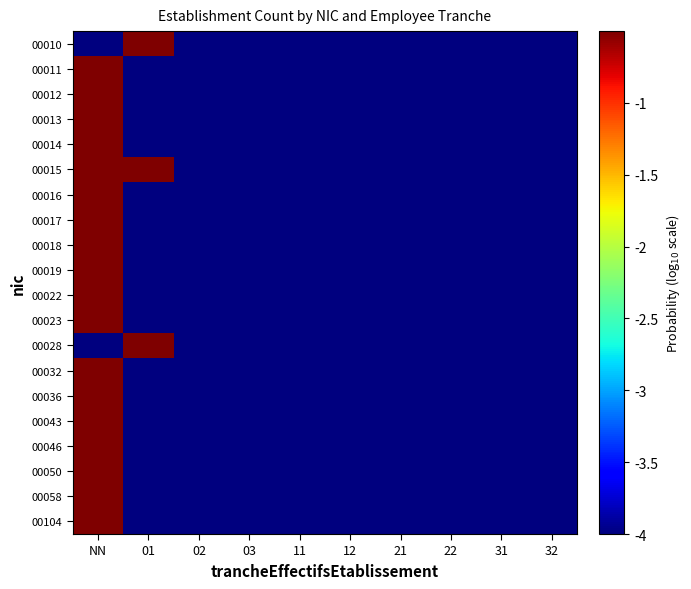

Reading left to right, transcribe all the data shown in this chart.

00010: NN=-4.0	01=0.3	02=-4.0	03=-4.0	11=-4.0	12=-4.0	21=-4.0	22=-4.0	31=-4.0	32=-4.0
00011: NN=0.3	01=-4.0	02=-4.0	03=-4.0	11=-4.0	12=-4.0	21=-4.0	22=-4.0	31=-4.0	32=-4.0
00012: NN=0.3	01=-4.0	02=-4.0	03=-4.0	11=-4.0	12=-4.0	21=-4.0	22=-4.0	31=-4.0	32=-4.0
00013: NN=0.3	01=-4.0	02=-4.0	03=-4.0	11=-4.0	12=-4.0	21=-4.0	22=-4.0	31=-4.0	32=-4.0
00014: NN=0.5	01=-4.0	02=-4.0	03=-4.0	11=-4.0	12=-4.0	21=-4.0	22=-4.0	31=-4.0	32=-4.0
00015: NN=0.3	01=0.0	02=-4.0	03=-4.0	11=-4.0	12=-4.0	21=-4.0	22=-4.0	31=-4.0	32=-4.0
00016: NN=0.5	01=-4.0	02=-4.0	03=-4.0	11=-4.0	12=-4.0	21=-4.0	22=-4.0	31=-4.0	32=-4.0
00017: NN=0.3	01=-4.0	02=-4.0	03=-4.0	11=-4.0	12=-4.0	21=-4.0	22=-4.0	31=-4.0	32=-4.0
00018: NN=0.6	01=-4.0	02=-4.0	03=-4.0	11=-4.0	12=-4.0	21=-4.0	22=-4.0	31=-4.0	32=-4.0
00019: NN=0.5	01=-4.0	02=-4.0	03=-4.0	11=-4.0	12=-4.0	21=-4.0	22=-4.0	31=-4.0	32=-4.0
00022: NN=0.0	01=-4.0	02=-4.0	03=-4.0	11=-4.0	12=-4.0	21=-4.0	22=-4.0	31=-4.0	32=-4.0
00023: NN=0.0	01=-4.0	02=-4.0	03=-4.0	11=-4.0	12=-4.0	21=-4.0	22=-4.0	31=-4.0	32=-4.0
00028: NN=-4.0	01=0.0	02=-4.0	03=-4.0	11=-4.0	12=-4.0	21=-4.0	22=-4.0	31=-4.0	32=-4.0
00032: NN=0.0	01=-4.0	02=-4.0	03=-4.0	11=-4.0	12=-4.0	21=-4.0	22=-4.0	31=-4.0	32=-4.0
00036: NN=0.0	01=-4.0	02=-4.0	03=-4.0	11=-4.0	12=-4.0	21=-4.0	22=-4.0	31=-4.0	32=-4.0
00043: NN=0.0	01=-4.0	02=-4.0	03=-4.0	11=-4.0	12=-4.0	21=-4.0	22=-4.0	31=-4.0	32=-4.0
00046: NN=0.0	01=-4.0	02=-4.0	03=-4.0	11=-4.0	12=-4.0	21=-4.0	22=-4.0	31=-4.0	32=-4.0
00050: NN=0.0	01=-4.0	02=-4.0	03=-4.0	11=-4.0	12=-4.0	21=-4.0	22=-4.0	31=-4.0	32=-4.0
00058: NN=0.0	01=-4.0	02=-4.0	03=-4.0	11=-4.0	12=-4.0	21=-4.0	22=-4.0	31=-4.0	32=-4.0
00104: NN=0.0	01=-4.0	02=-4.0	03=-4.0	11=-4.0	12=-4.0	21=-4.0	22=-4.0	31=-4.0	32=-4.0